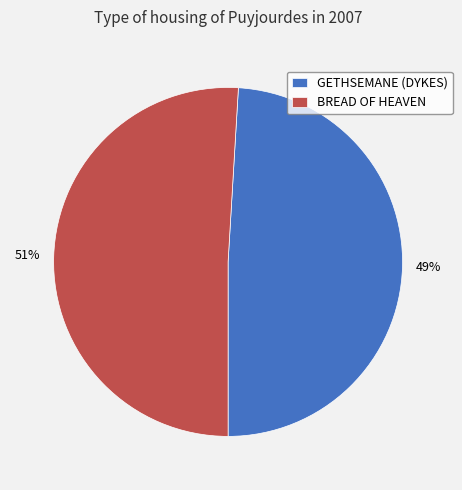

Approximately how many times larger is the value at GETHSEMANE (DYKES) compared to BREAD OF HEAVEN?

1.0